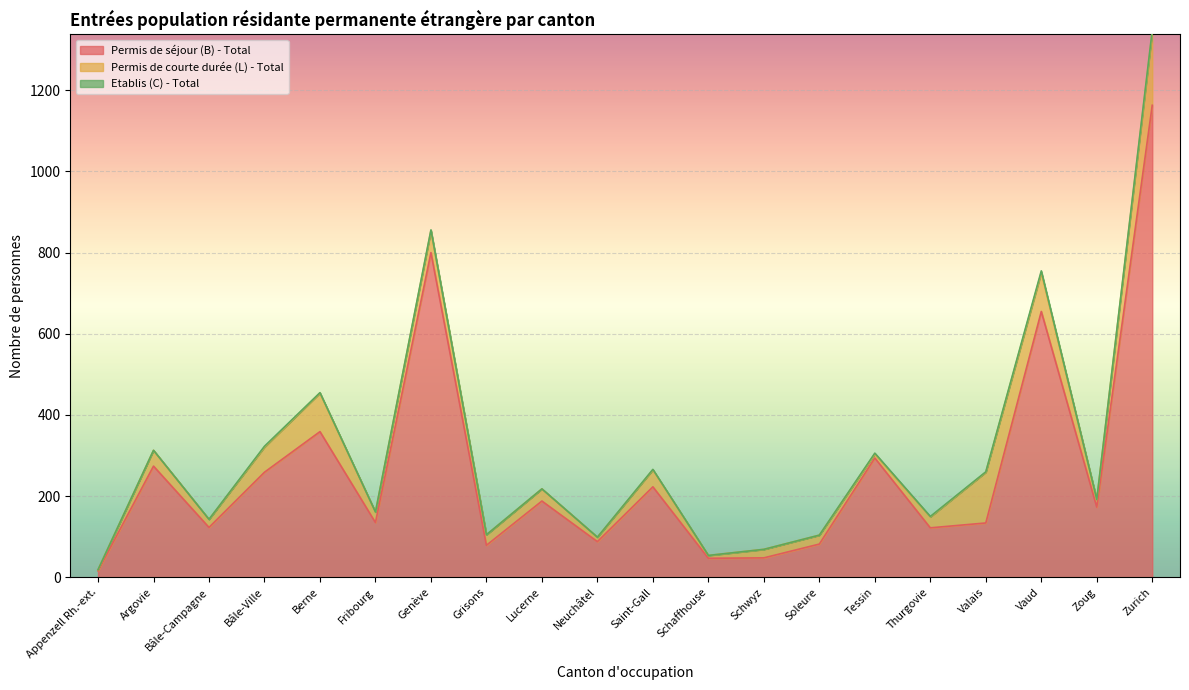

Rank the series by their average value, from lowest to highest.

Etablis (C) - Total, Permis de courte durée (L) - Total, Permis de séjour (B) - Total